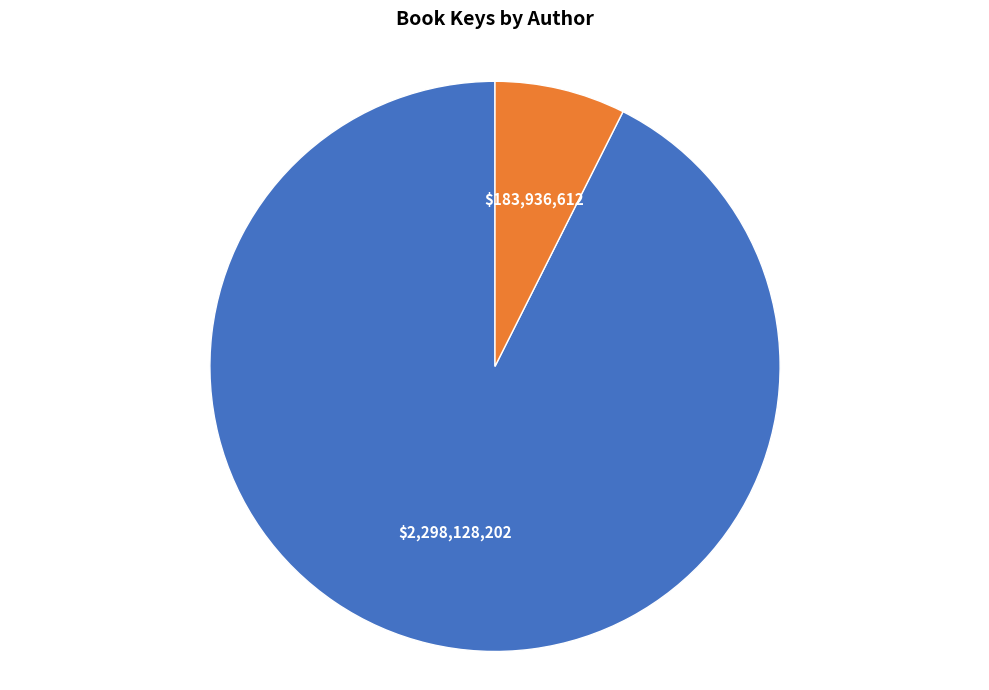

Count the number of slices in the pie.

2